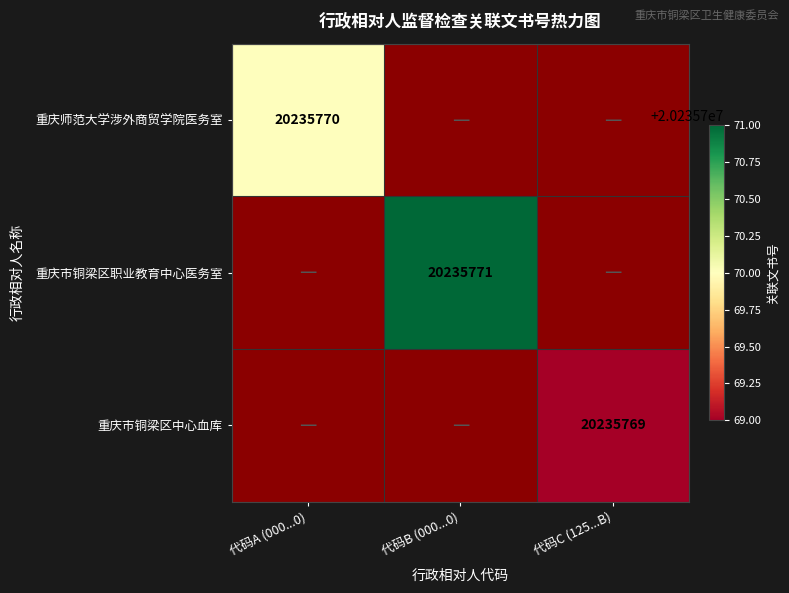

At which category is the sum across all series the highest?

代码B (000...0)